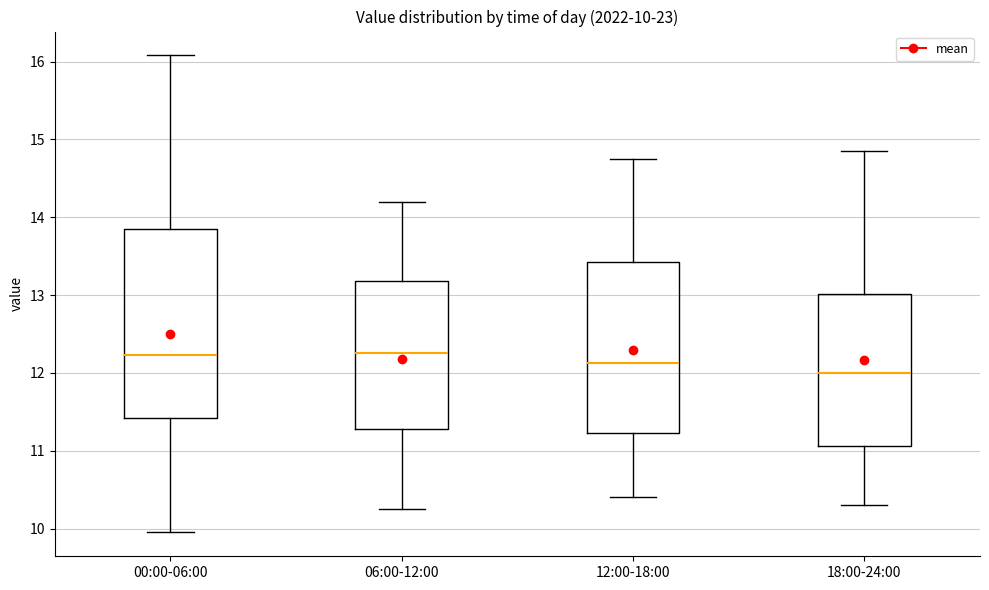

Which box has the lowest median line?

18:00-24:00